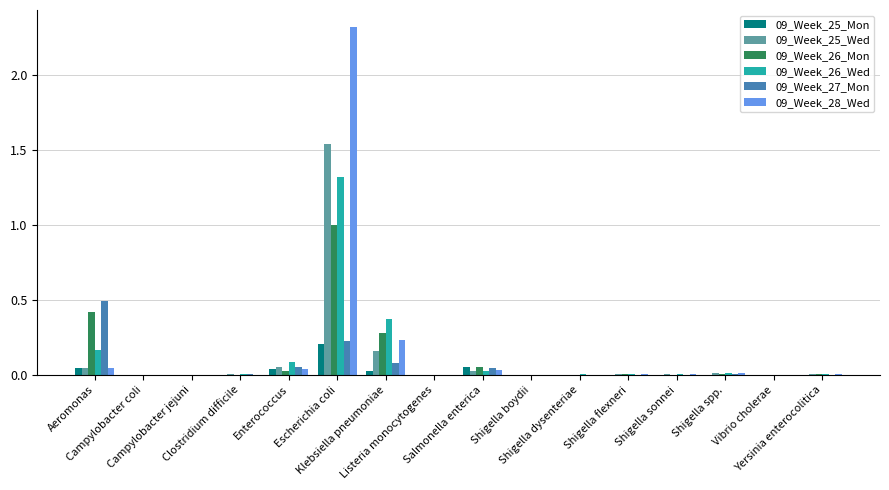

What is the sum of all 09_Week_26_Mon values?

1.8